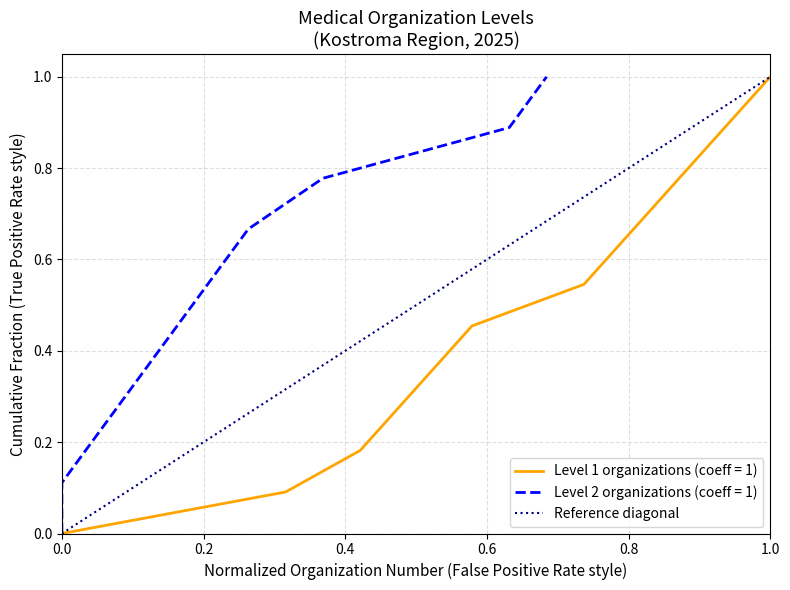

The value of Level 1 organizations (coeff = 1) at 0.0 is -0.5. True or false?

False